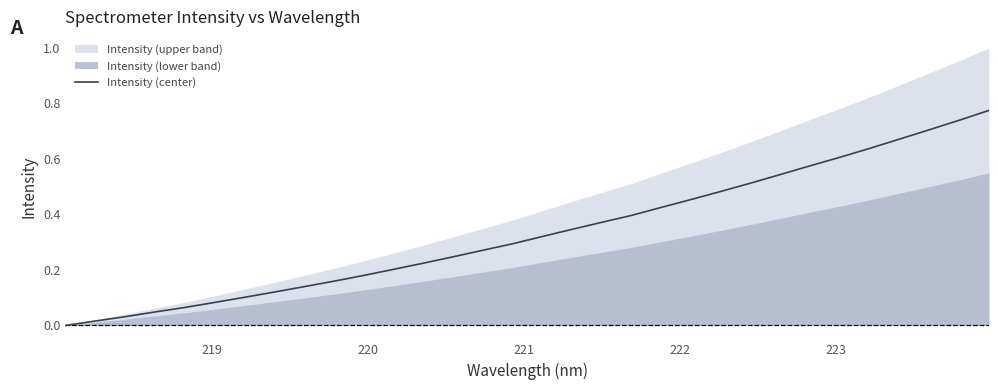

Does the chart display data point markers on the line(s)?

No